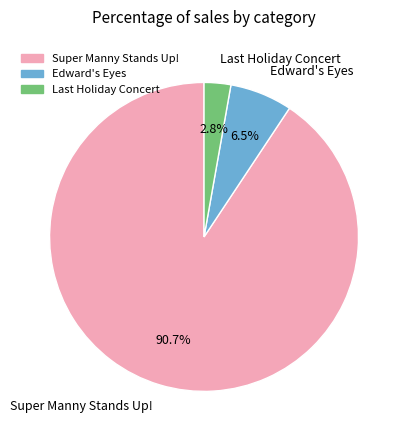

How many slices are in this pie chart?

3